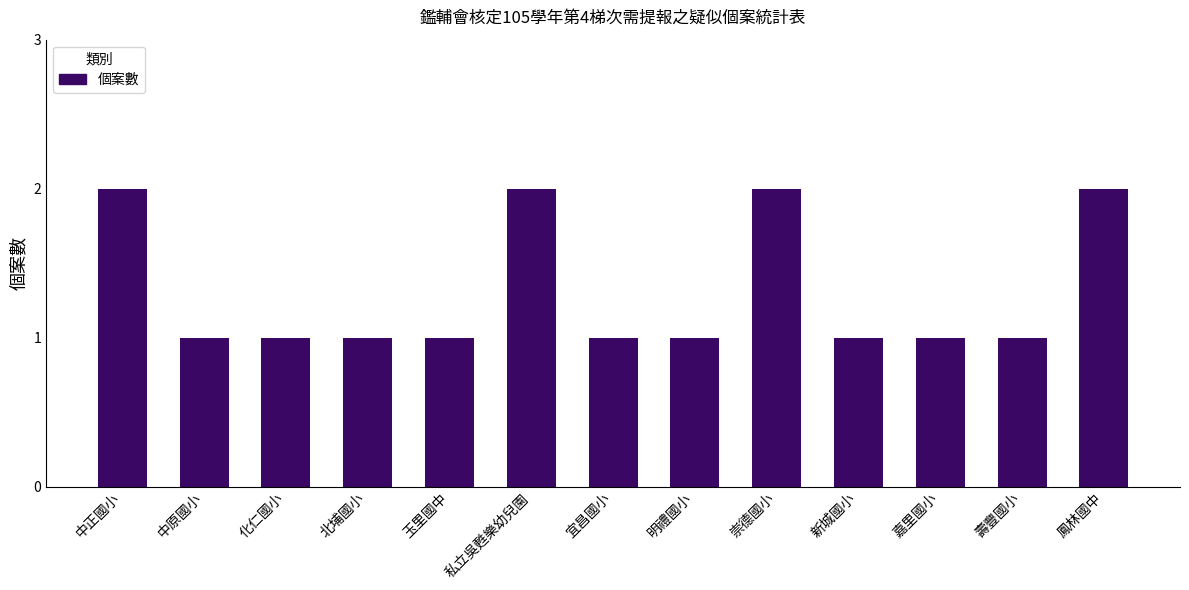

What is the label of the 6th bar from the left?

私立吳甦樂幼兒園